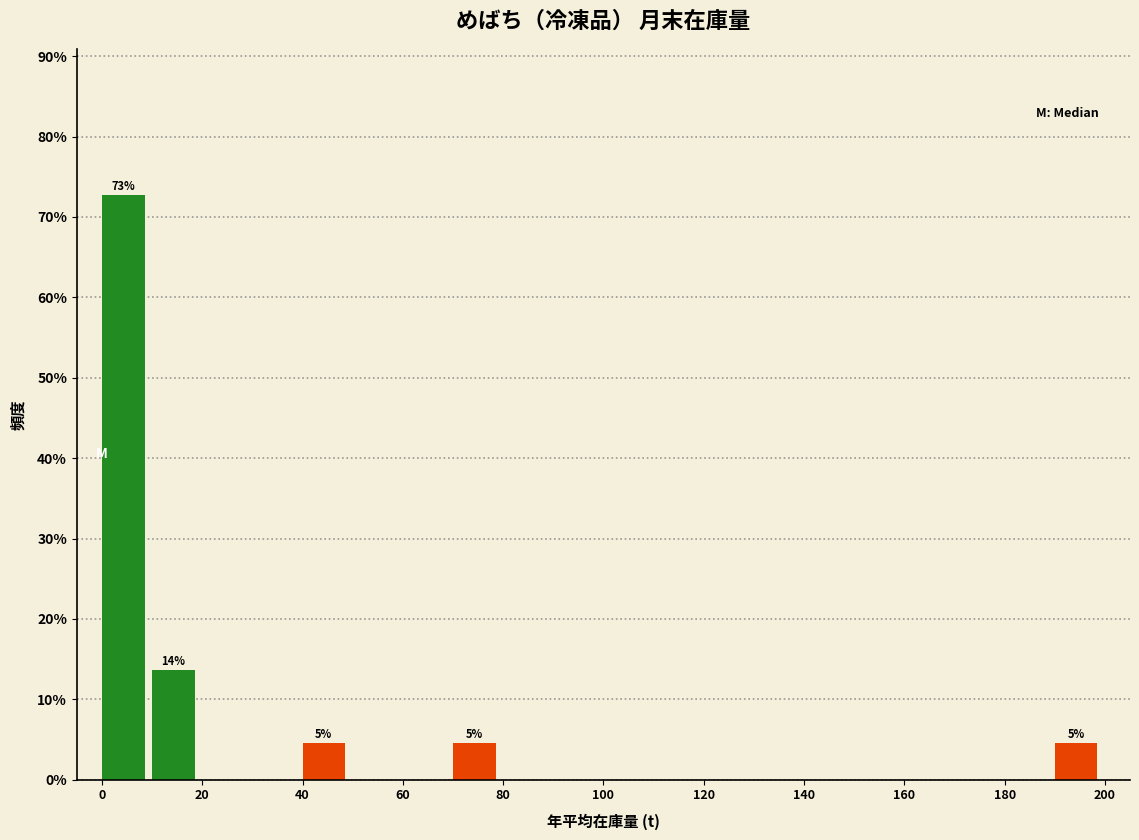

Over which range of the x-axis is the bar tallest?

0 to 10